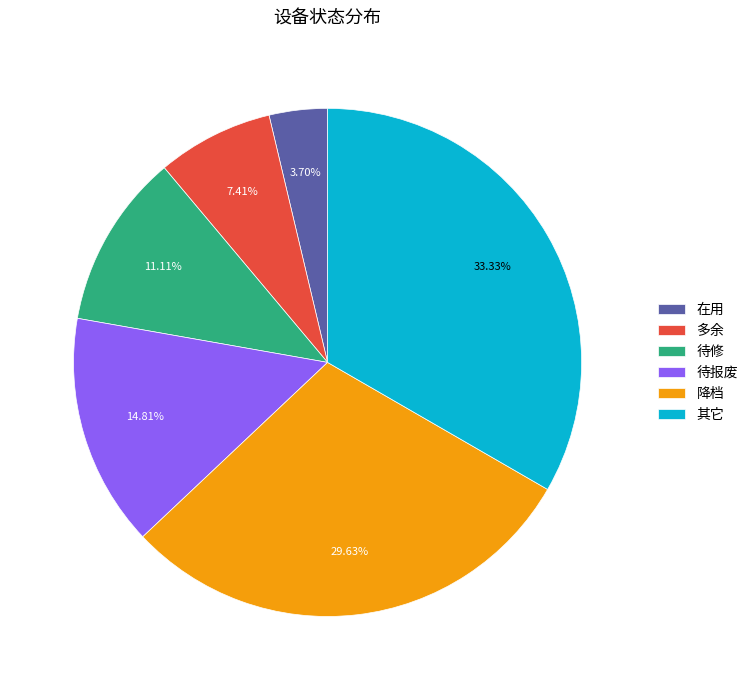

True or false: 其它 accounts for 23% of the total.

False